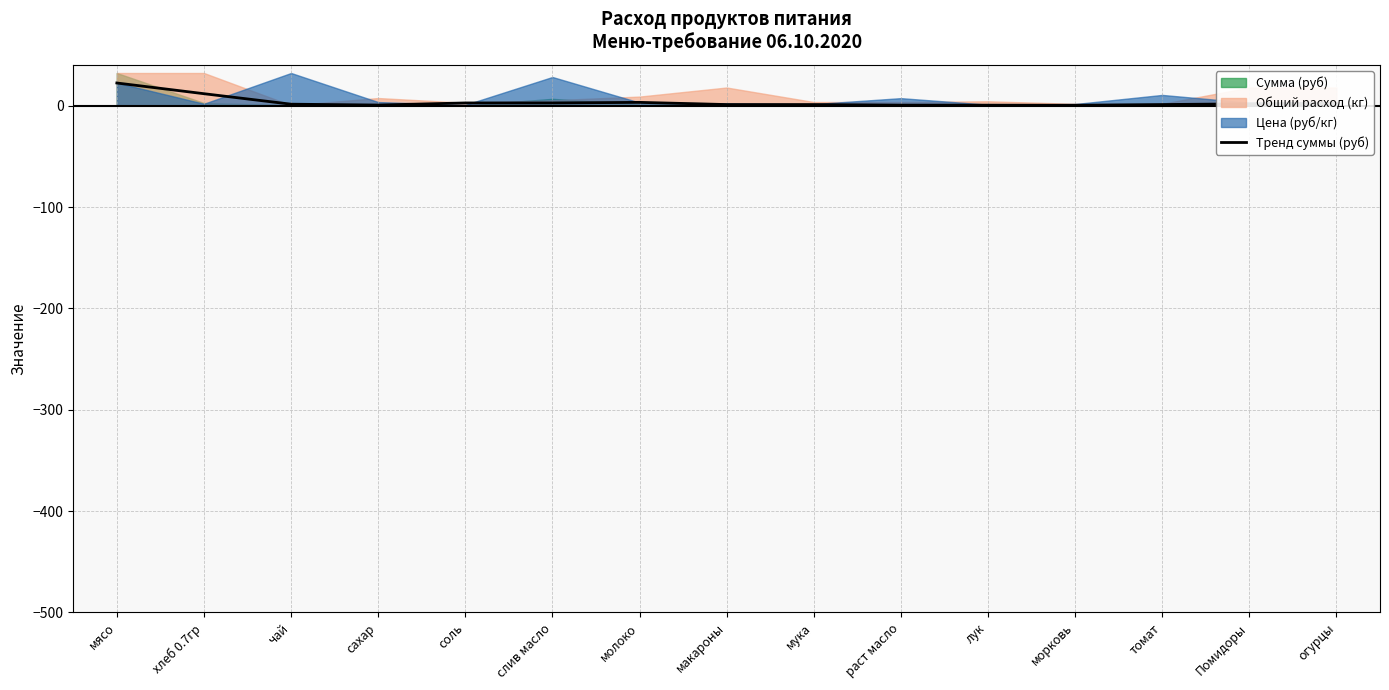

Between мука and макароны, which is larger?

макароны